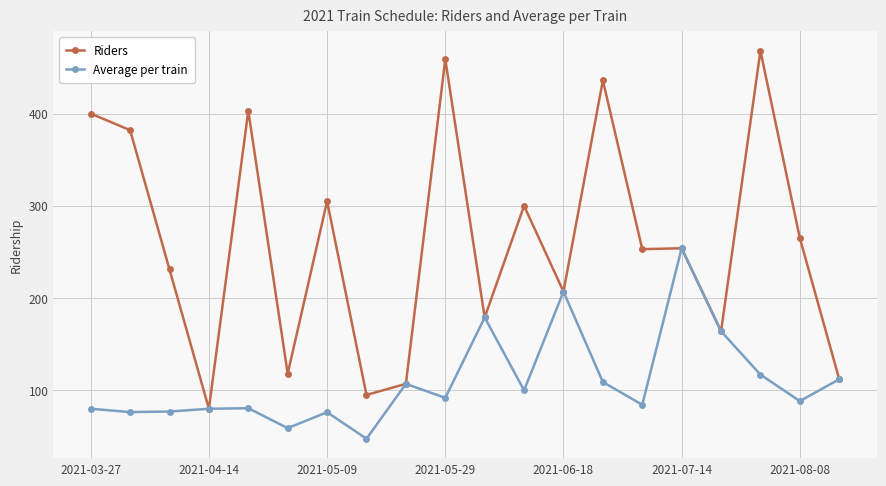

True or false: Riders has more than 1 points higher than both neighbors.

True